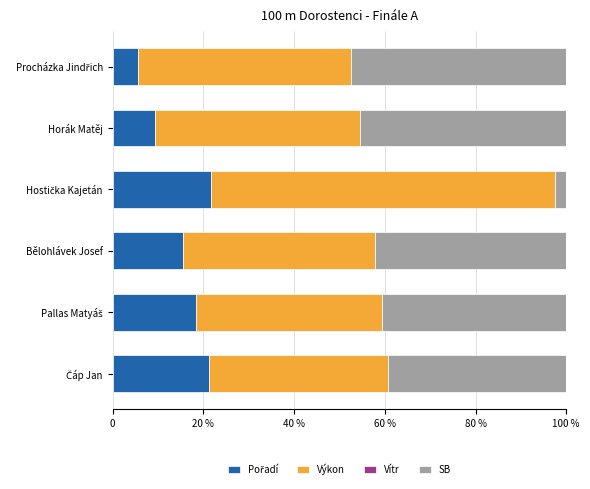

Are the bars grouped side by side (vs. stacked)?

Yes